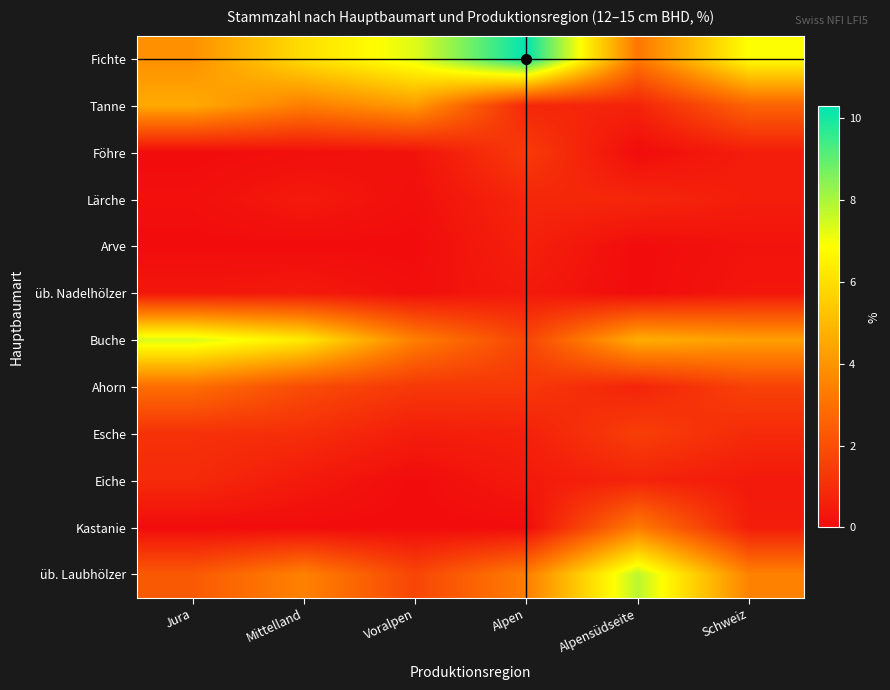

Between Voralpen and Alpen, which is larger?

Alpen